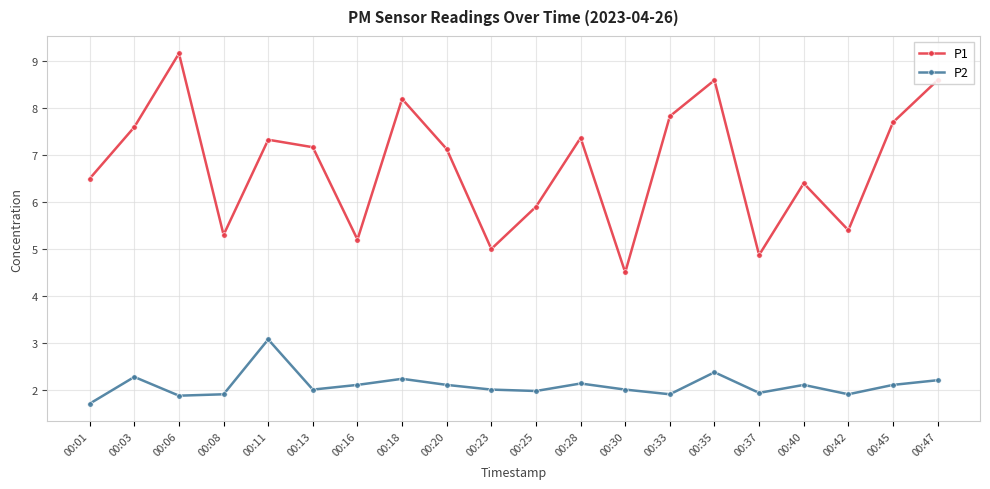

Which series has the largest total across all categories?

P1